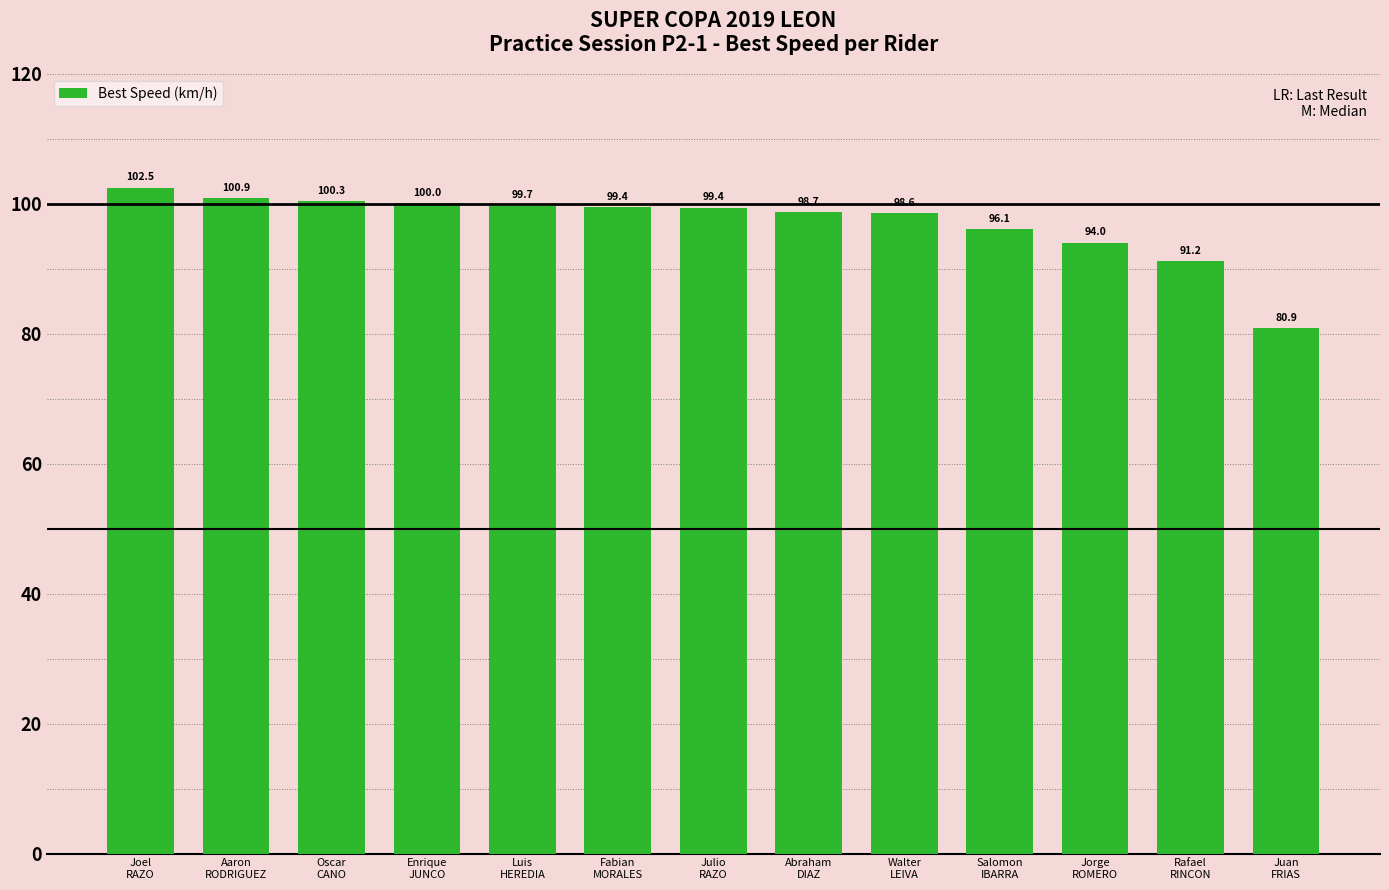

What is the label of the 9th bar from the left?

Walter
LEIVA